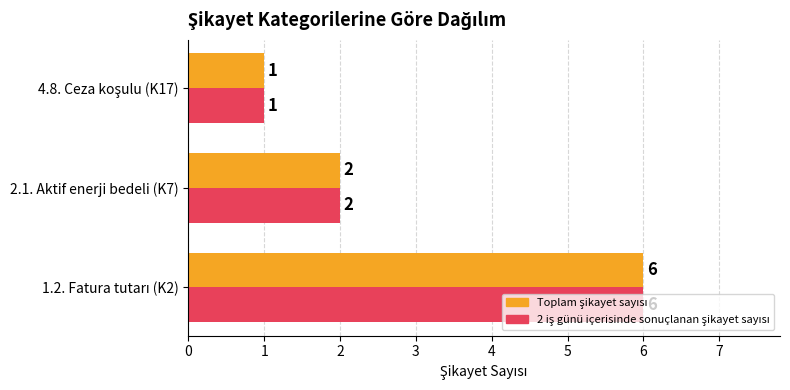

What is the maximum value shown in the chart?

6